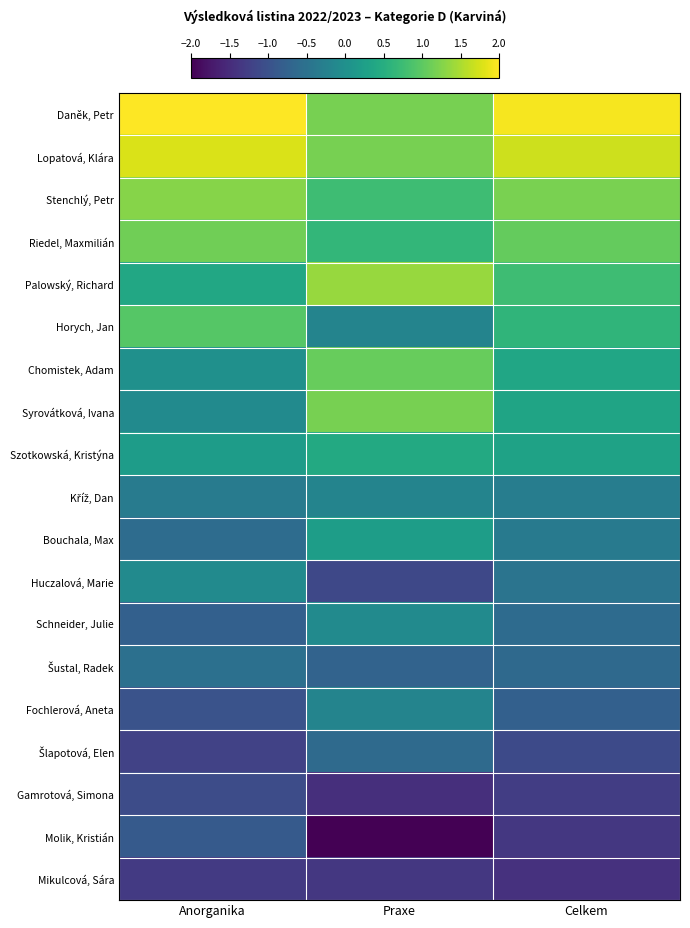

Which has a higher value, Praxe or Anorganika?

Anorganika